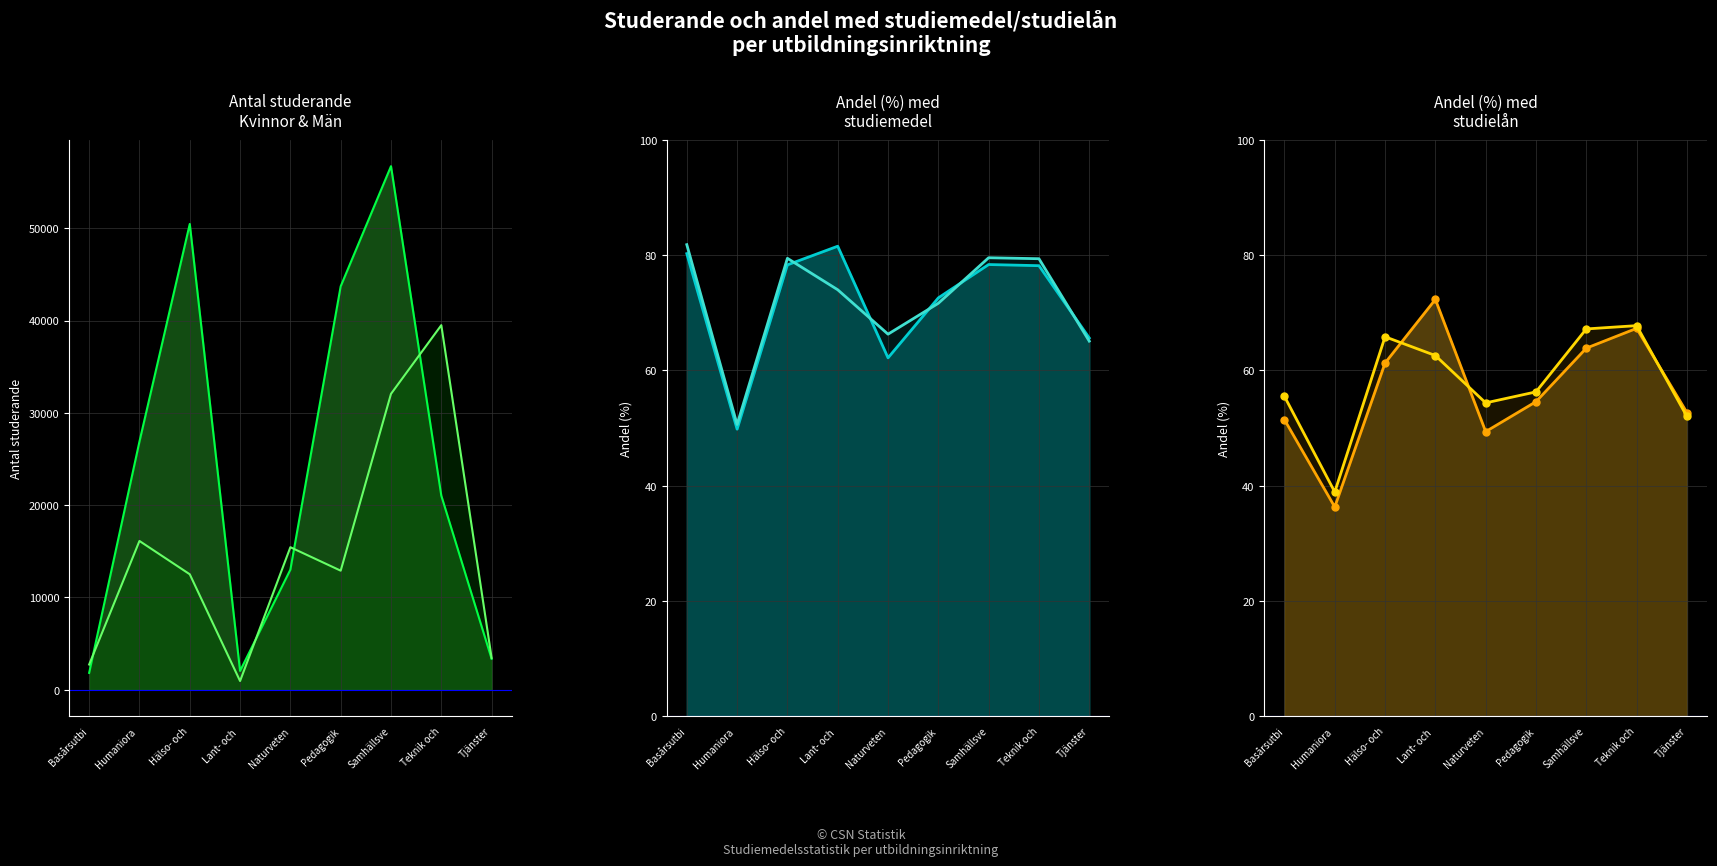

At which label does Andel (%) med studiemedel Kvinnor reach its peak?

Lant- och 